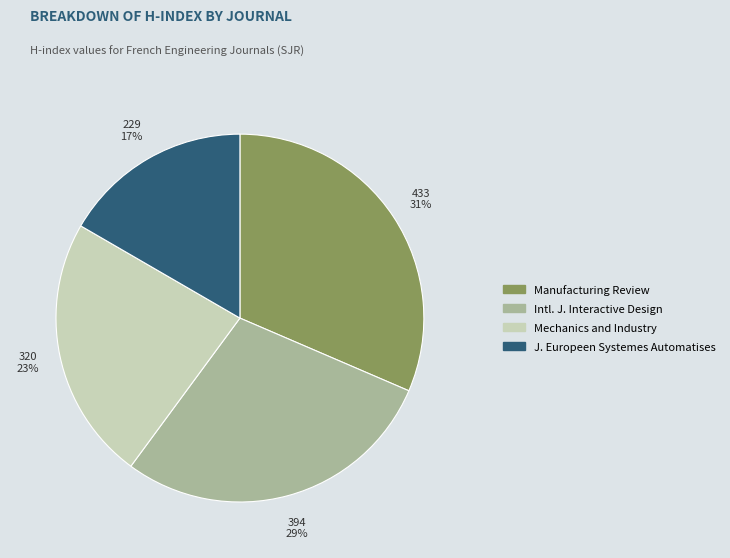

Combined, do Mechanics and Industry and J. Europeen Systemes Automatises account for over 50%?

No